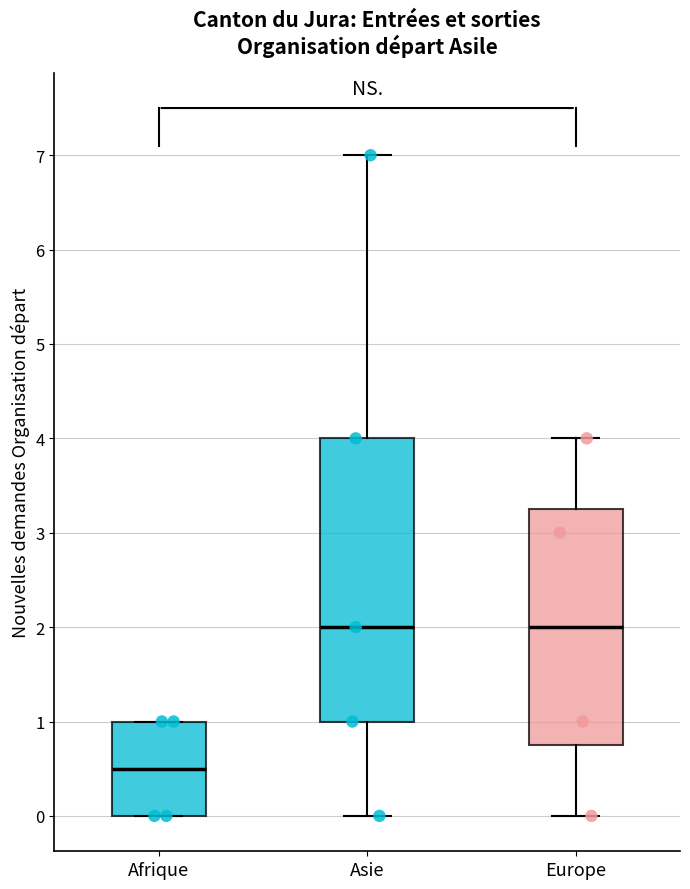

Where is the upper edge of the box for Afrique on the y-axis? The values are not printed on the chart, so give them approximately, as read against the axis.

1.0